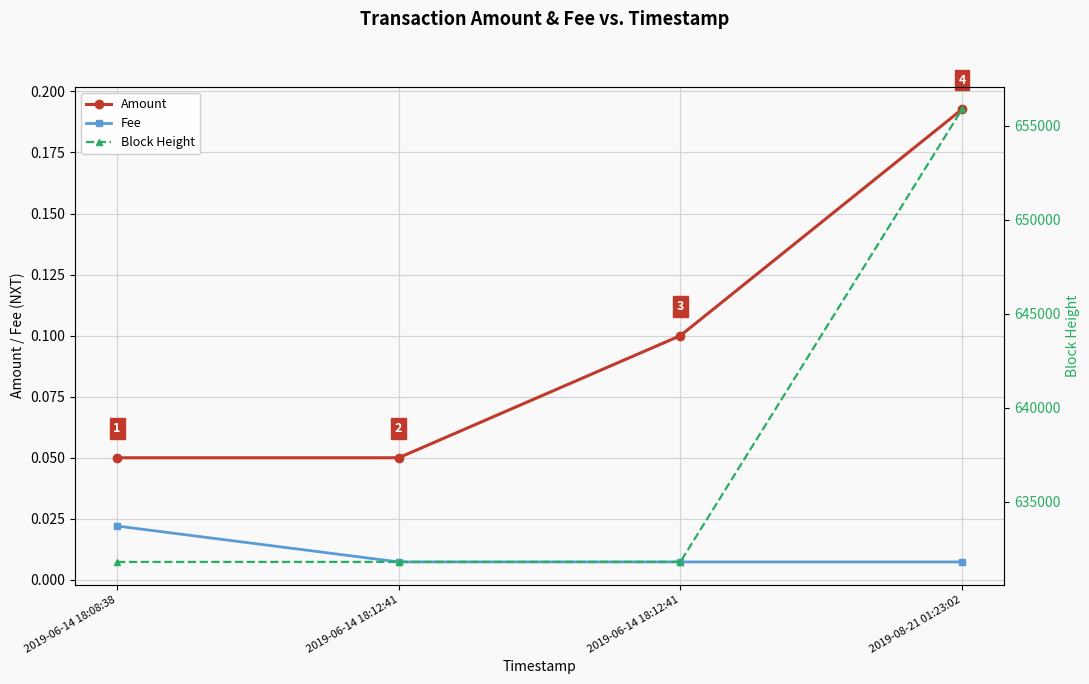

Reading left to right, extract all data points from this chart.

Amount: 0.1	0.1	0.1	0.2
Fee: 0.0	0.0	0.0	0.0
Block Height: 631813.0	631815.0	631815.0	655876.0